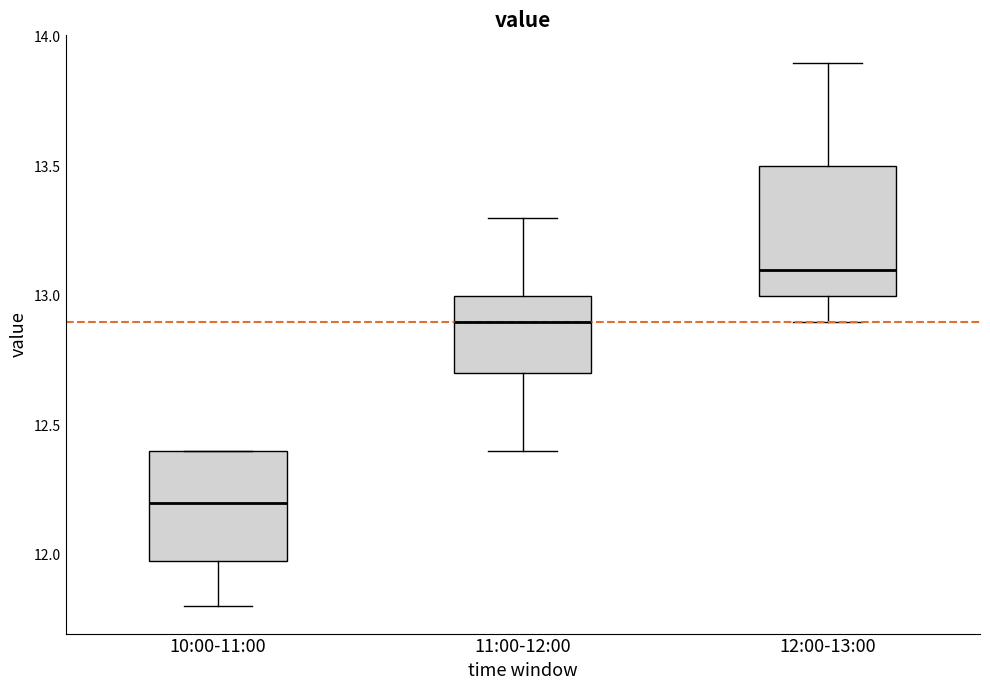

Reading left to right, read every box against the y-axis: the position of its median line, the range the box covers, and the ends of its whiskers. The values are not printed on the chart, so give them approximately, as read against the axis.

10:00-11:00: median 12.2, box 12.0 to 12.4, whiskers 11.8 to 12.4
11:00-12:00: median 12.9, box 12.7 to 13.0, whiskers 12.4 to 13.3
12:00-13:00: median 13.1, box 13.0 to 13.5, whiskers 12.9 to 13.9